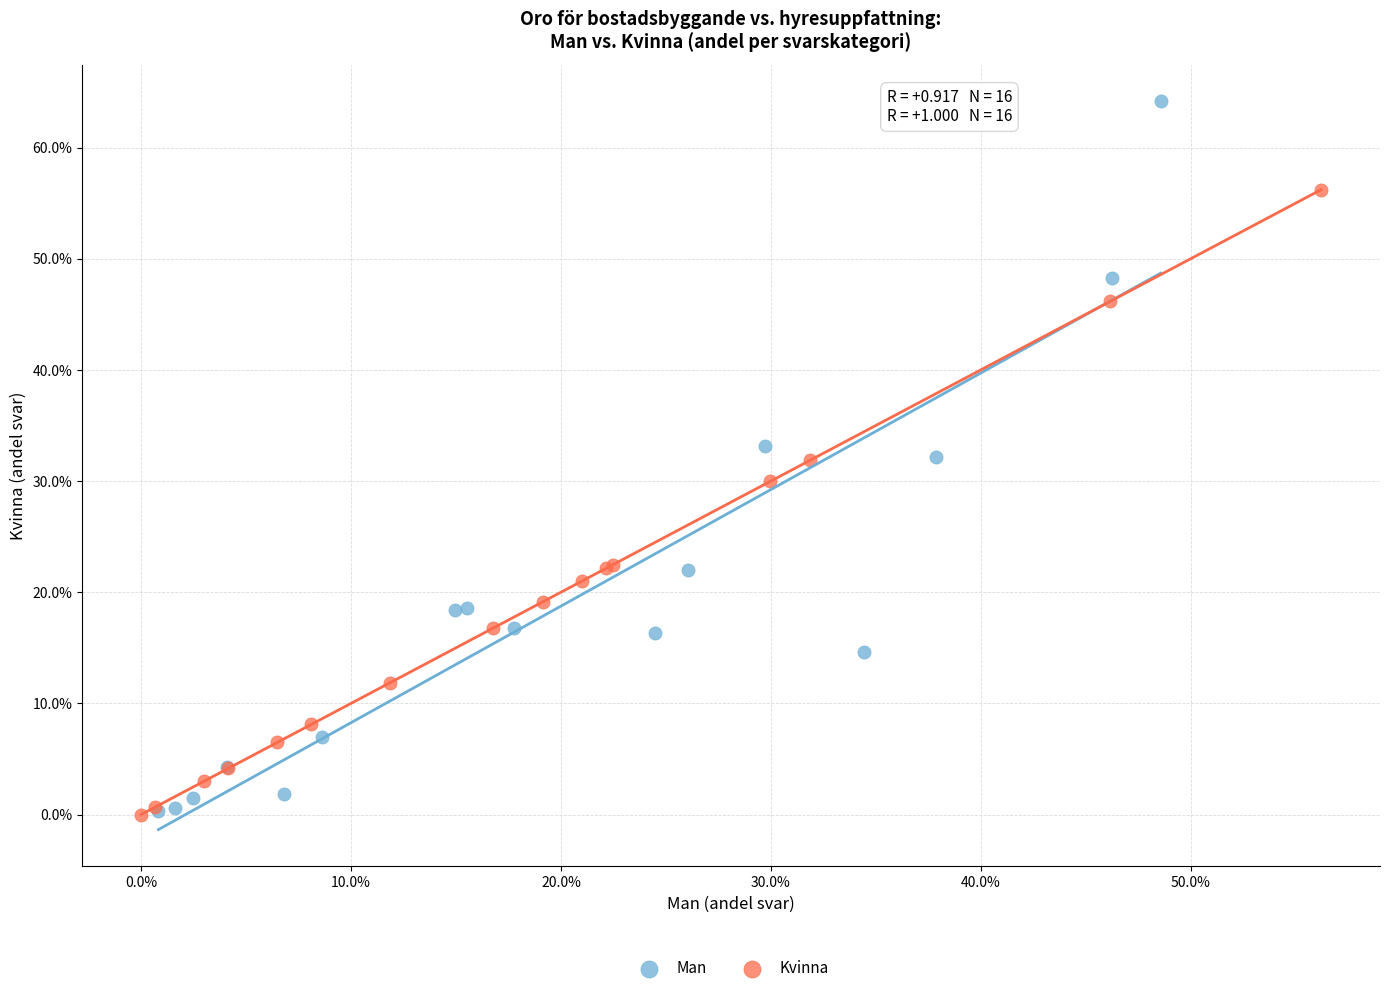

Which series reaches the maximum Y coordinate?

Man